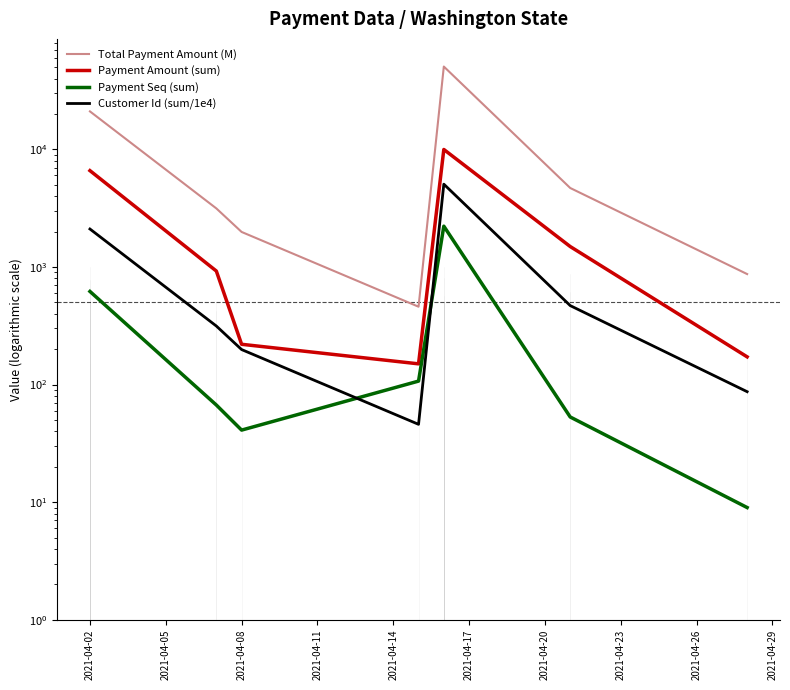

What are all the series names shown in the legend?

Total Payment Amount (M), Payment Amount (sum), Payment Seq (sum), Customer Id (sum/1e4)